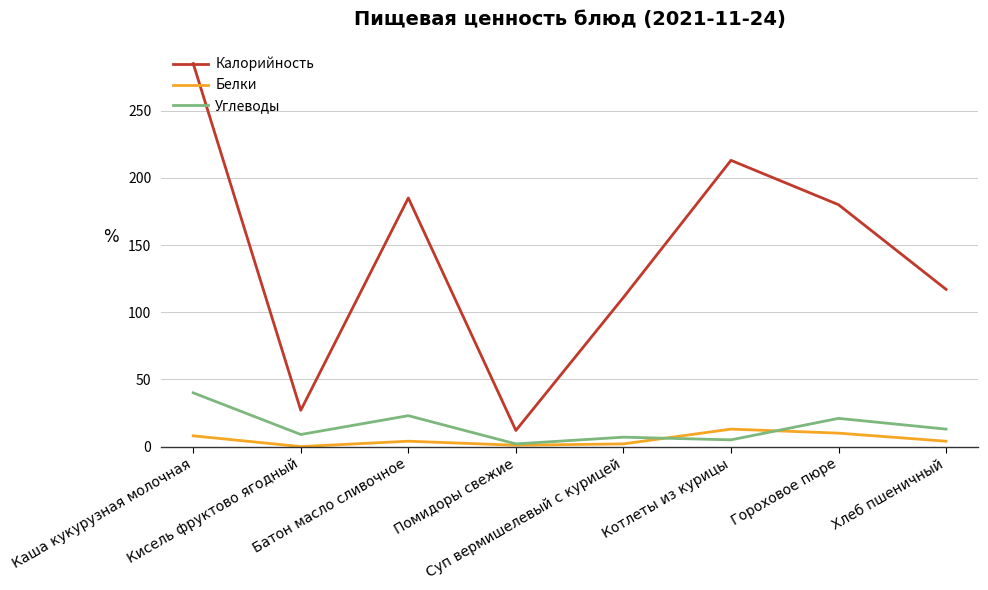

Which series has the largest range (max minus min)?

Калорийность